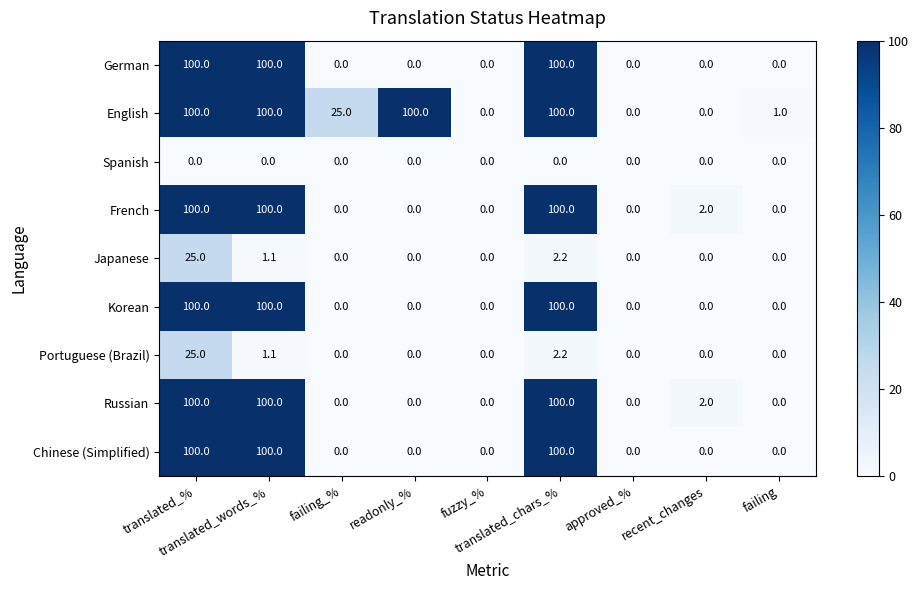

Count the number of categories in the chart.

9